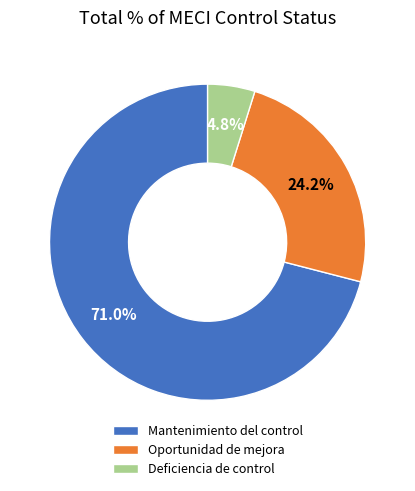

Which slice is the largest?

Mantenimiento del control